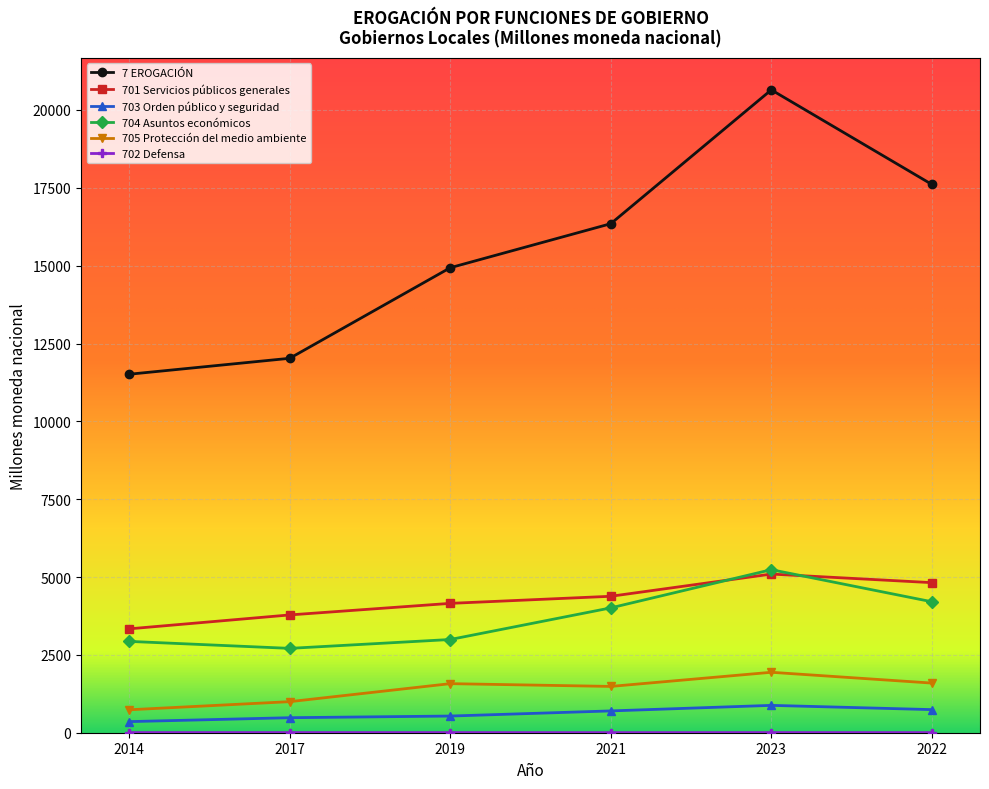

What is the sum of the 701 Servicios públicos generales values at 2014 and 2017?

7119.1